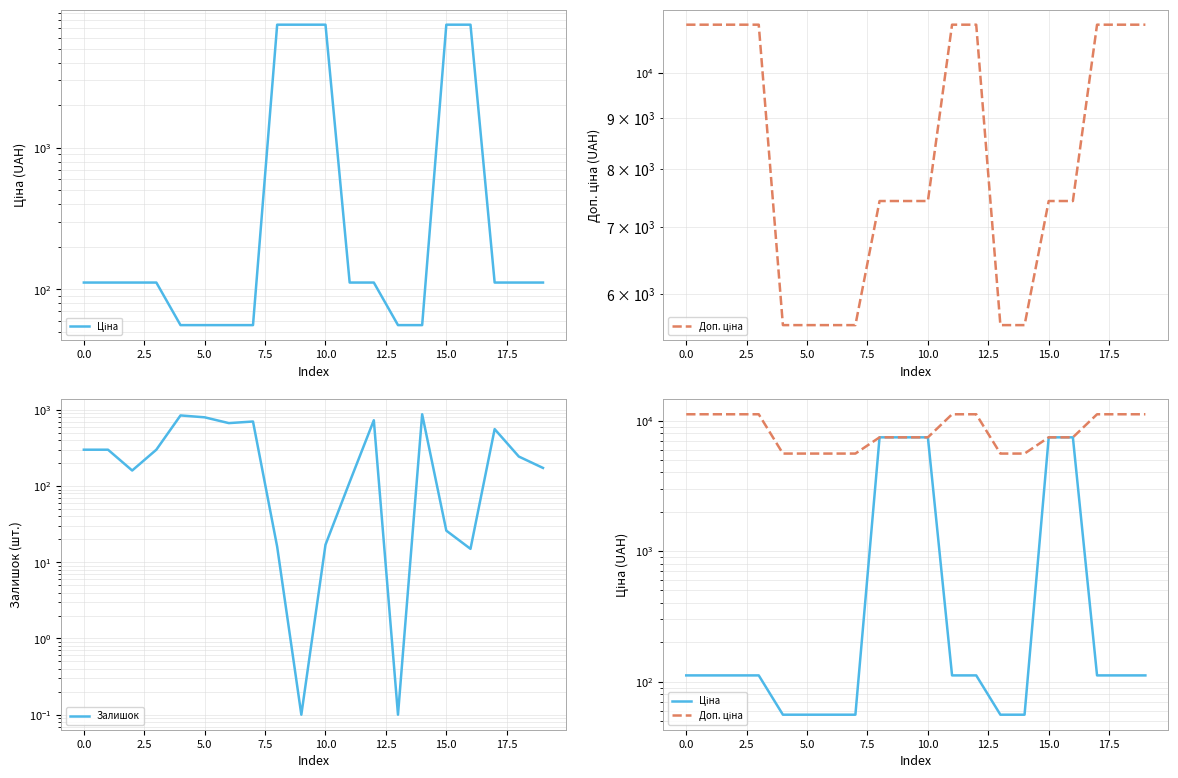

List the series in order of their overall mean, highest first.

Доп. ціна, Ціна, Залишок